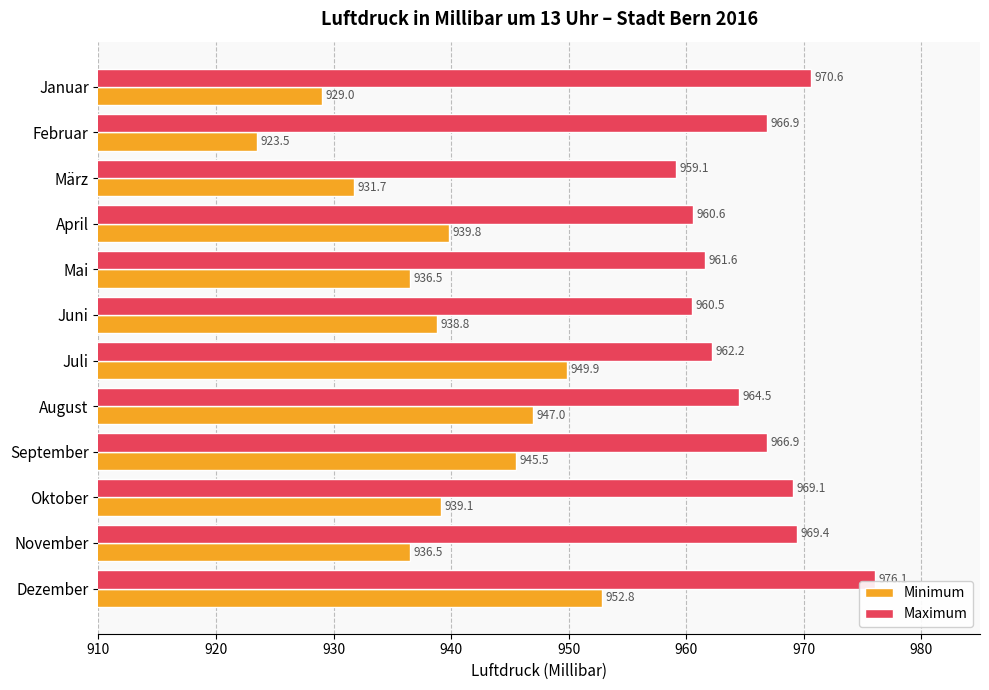

Which series has the largest range (max minus min)?

Minimum